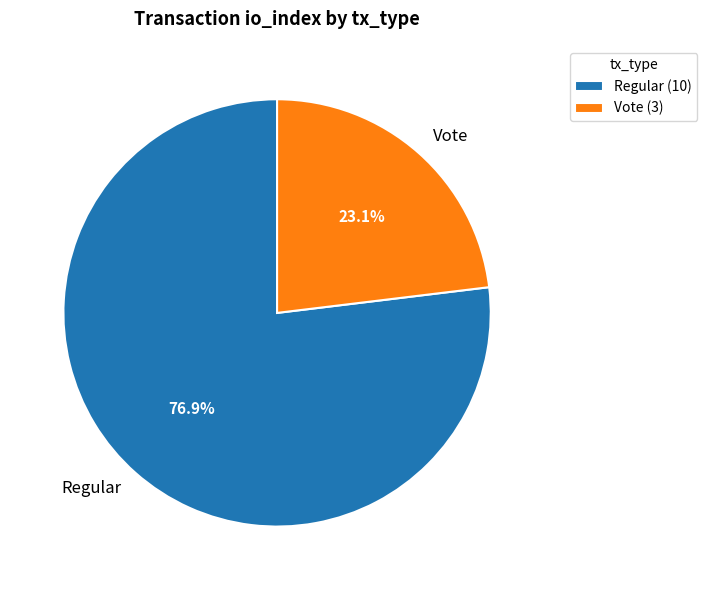

The Regular slice represents 83% of the pie. True or false?

False